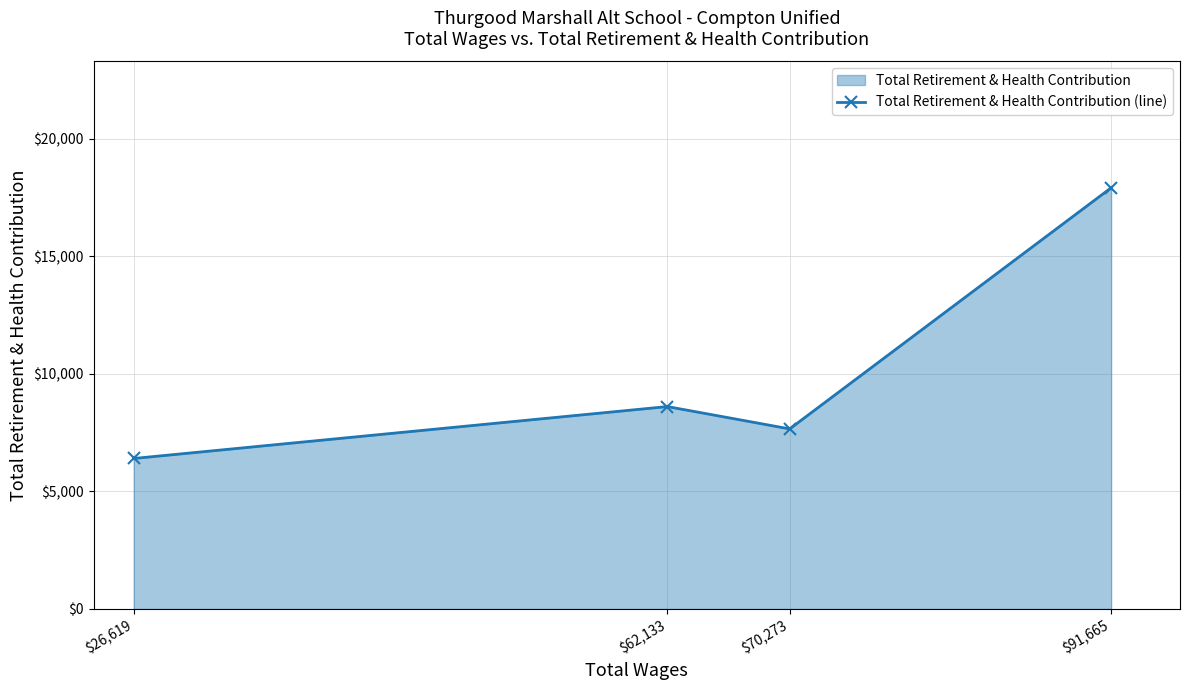

What is the greatest value displayed?

17915